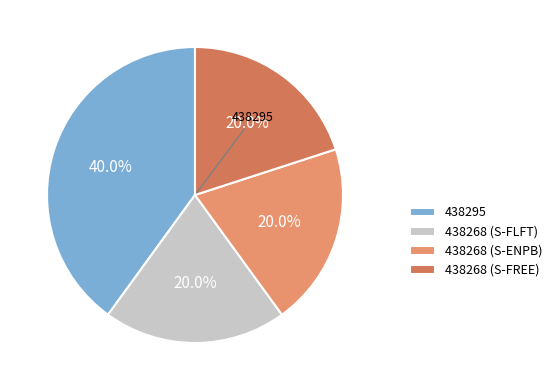

Do 438268 (S-FREE) and 438268 (S-ENPB) together represent more than half of the pie?

No